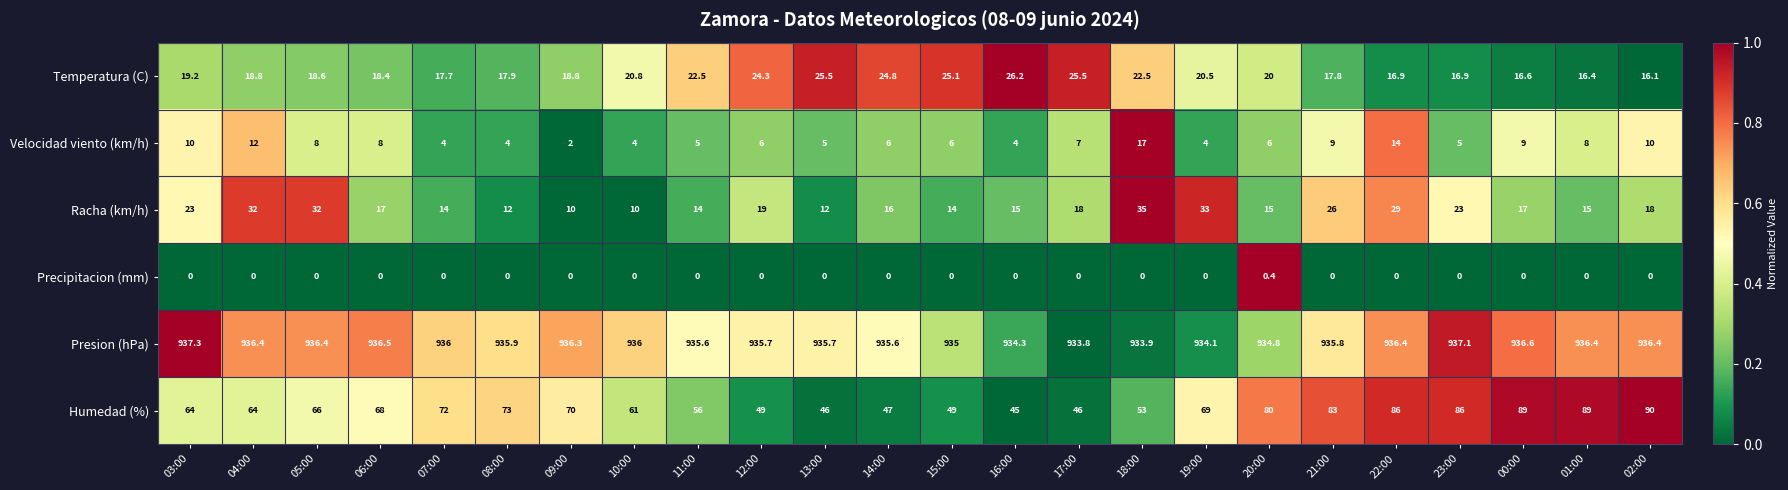

How many distinct data groups are displayed?

6